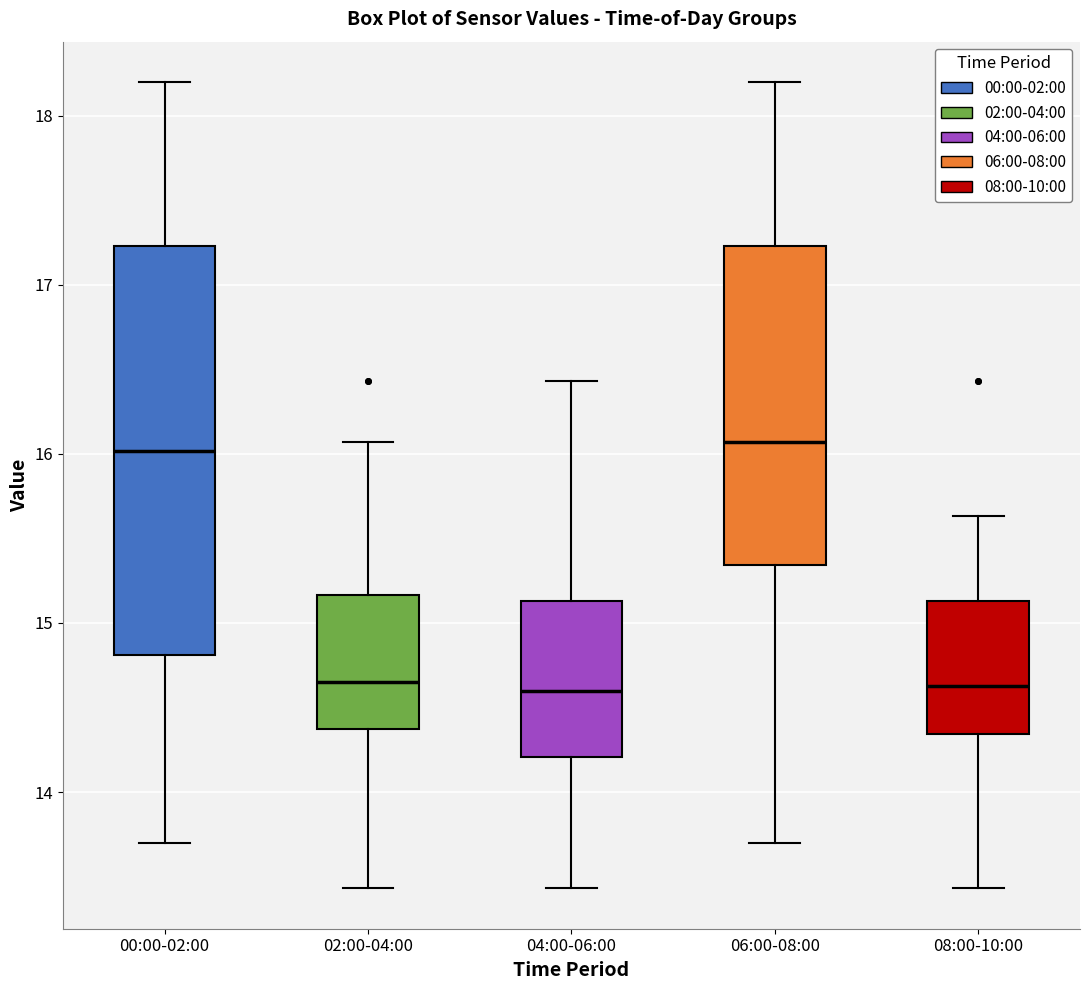

Comparing the boxes themselves (not the whiskers), which one is the tallest?

00:00-02:00